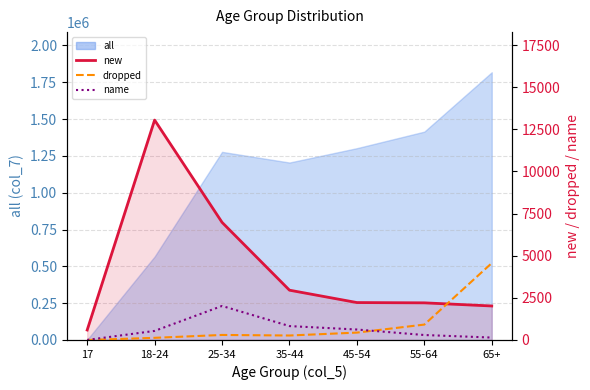

How many times do dropped and new cross each other?

1